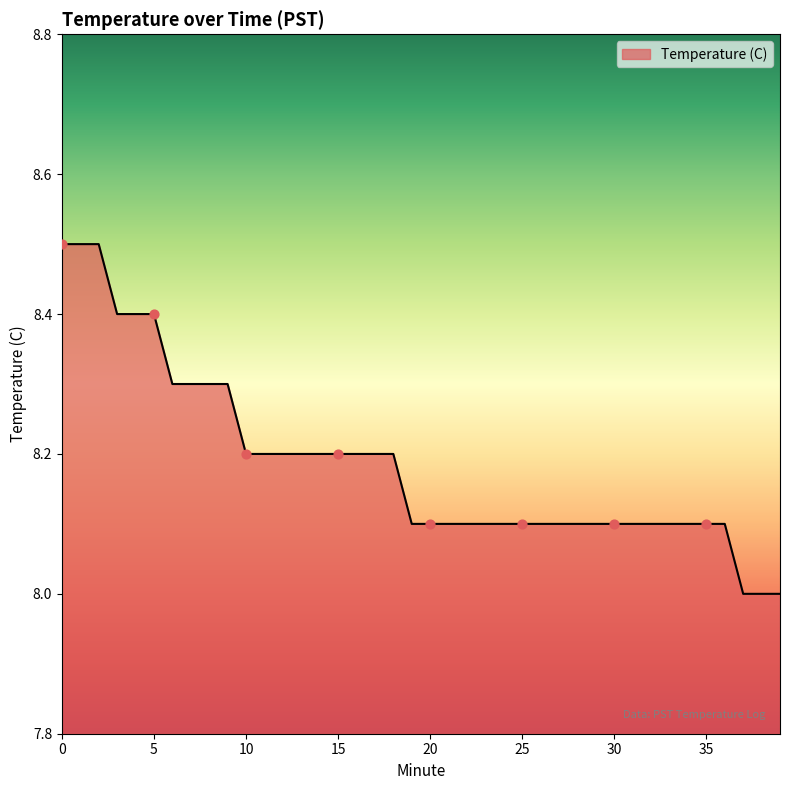

What is the difference between the maximum and minimum values?

0.5